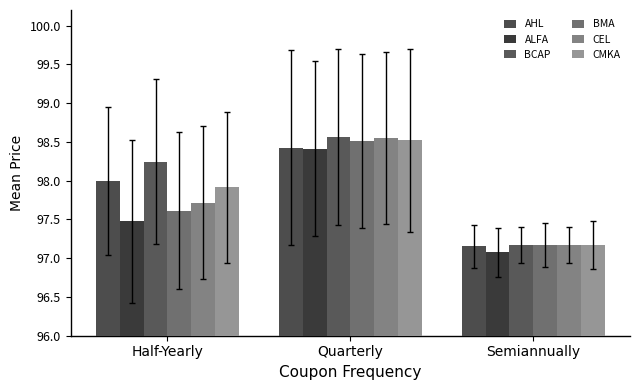

The ALFA series shows 98.4 at Quarterly. True or false?

True